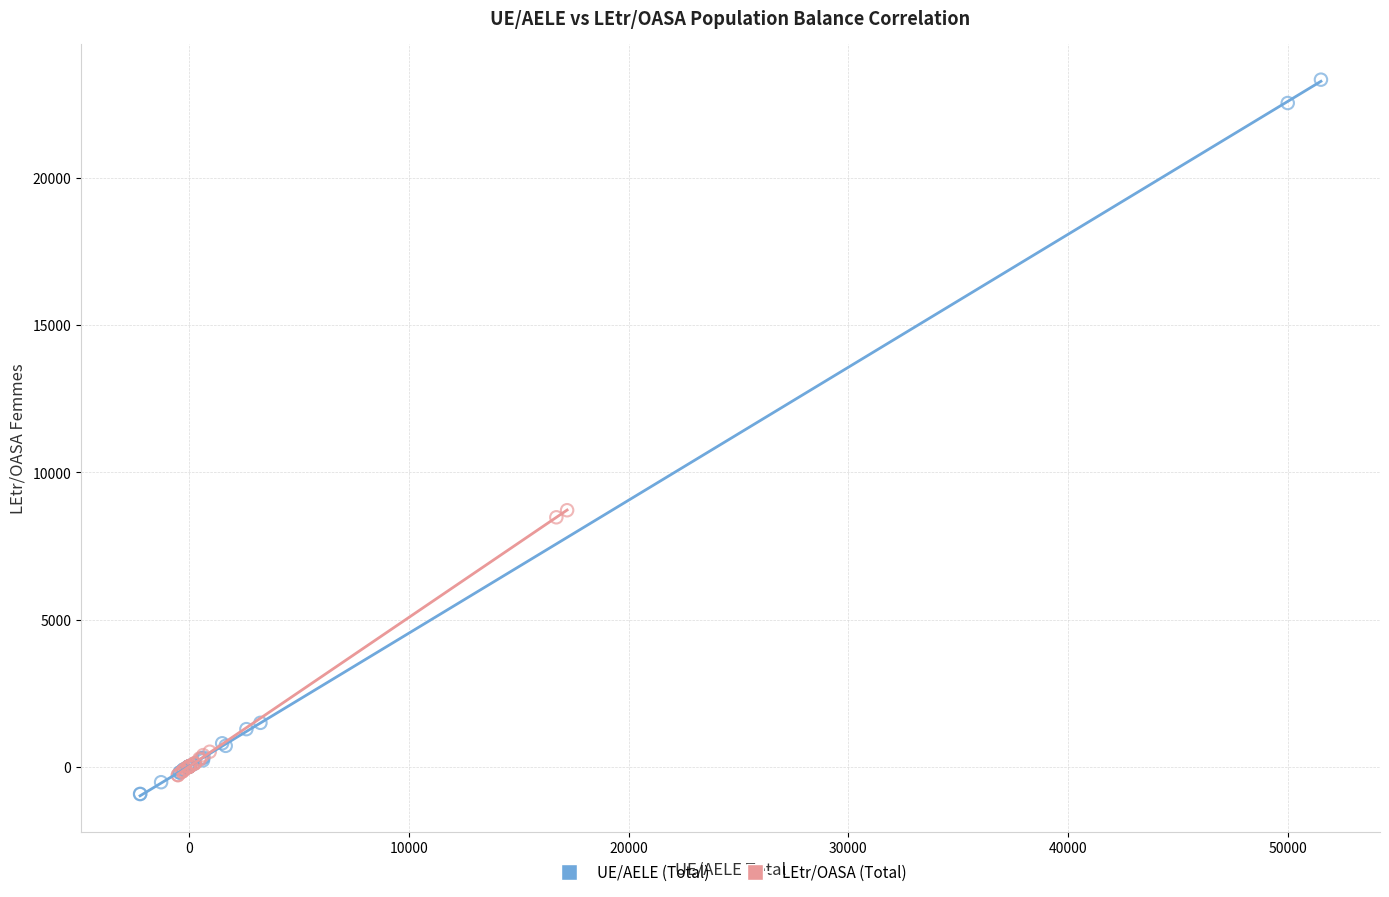

Which series reaches the maximum Y coordinate?

UE/AELE (Total)